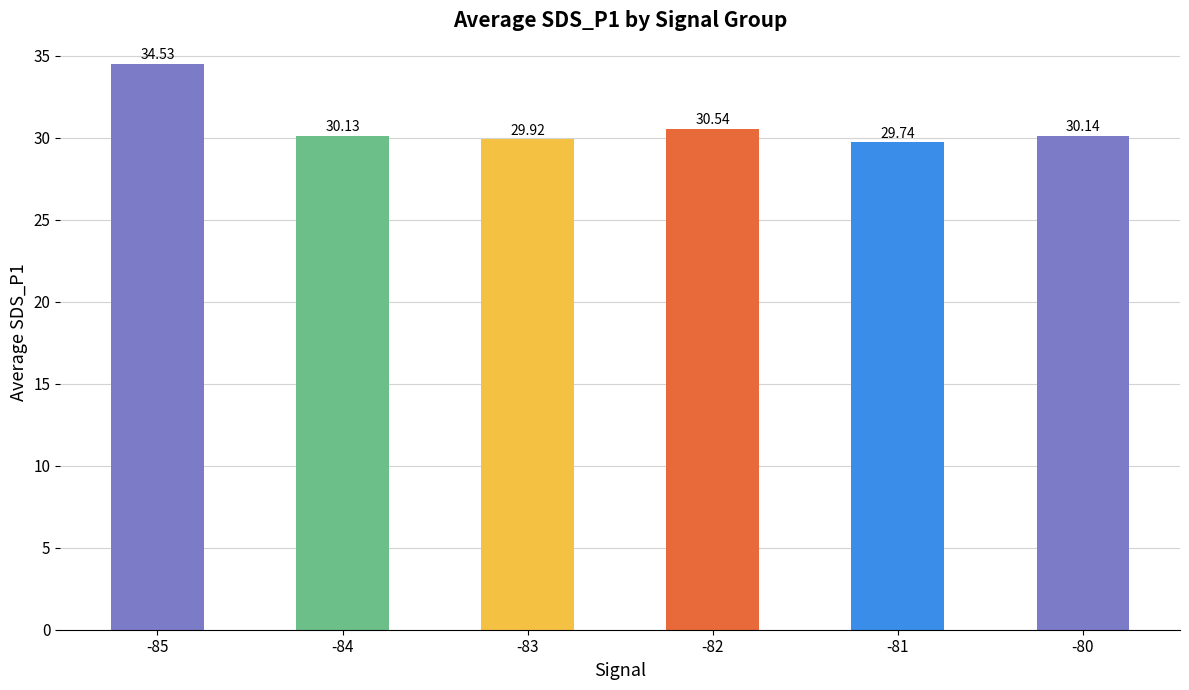

What is the value of the 5th bar from the left?

29.7